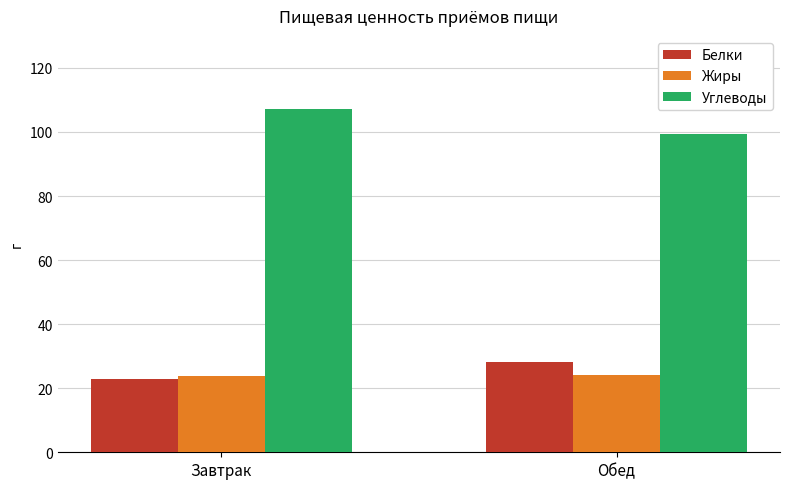

What is the total value across all series at Завтрак?

153.9